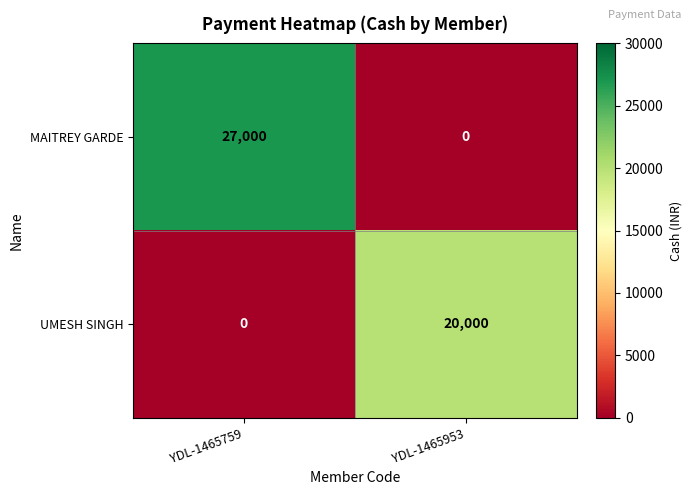

Rank the series by their average value, from highest to lowest.

MAITREY GARDE, UMESH SINGH